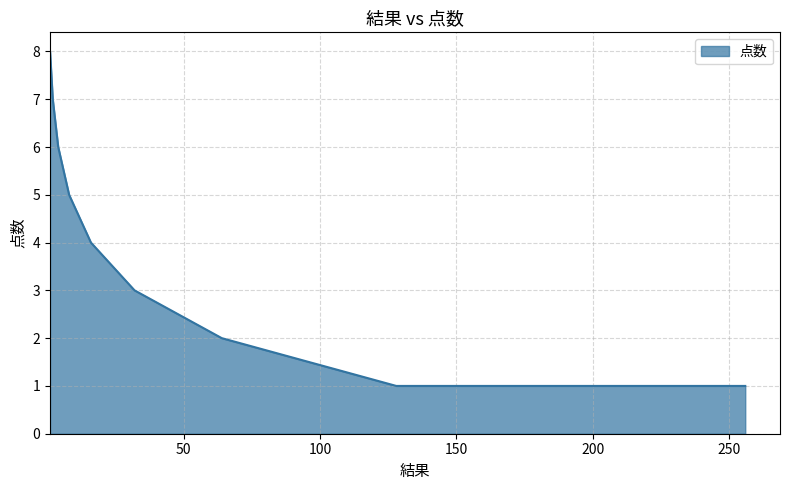

What is the difference between the maximum and minimum values?

7.0